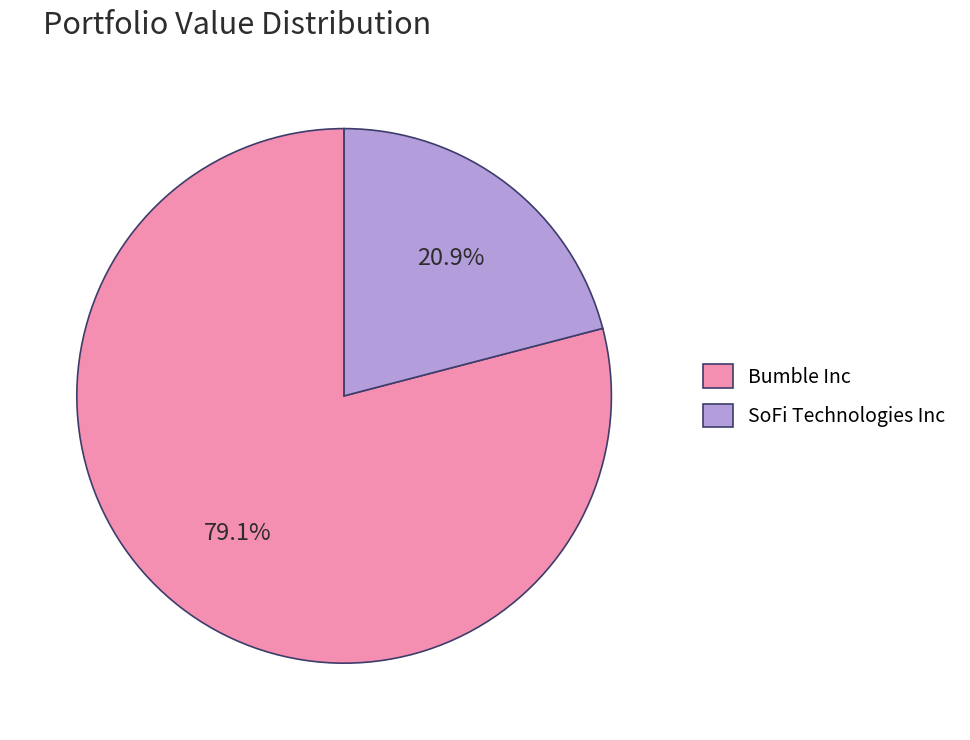

Between SoFi Technologies Inc and Bumble Inc, which is larger?

Bumble Inc